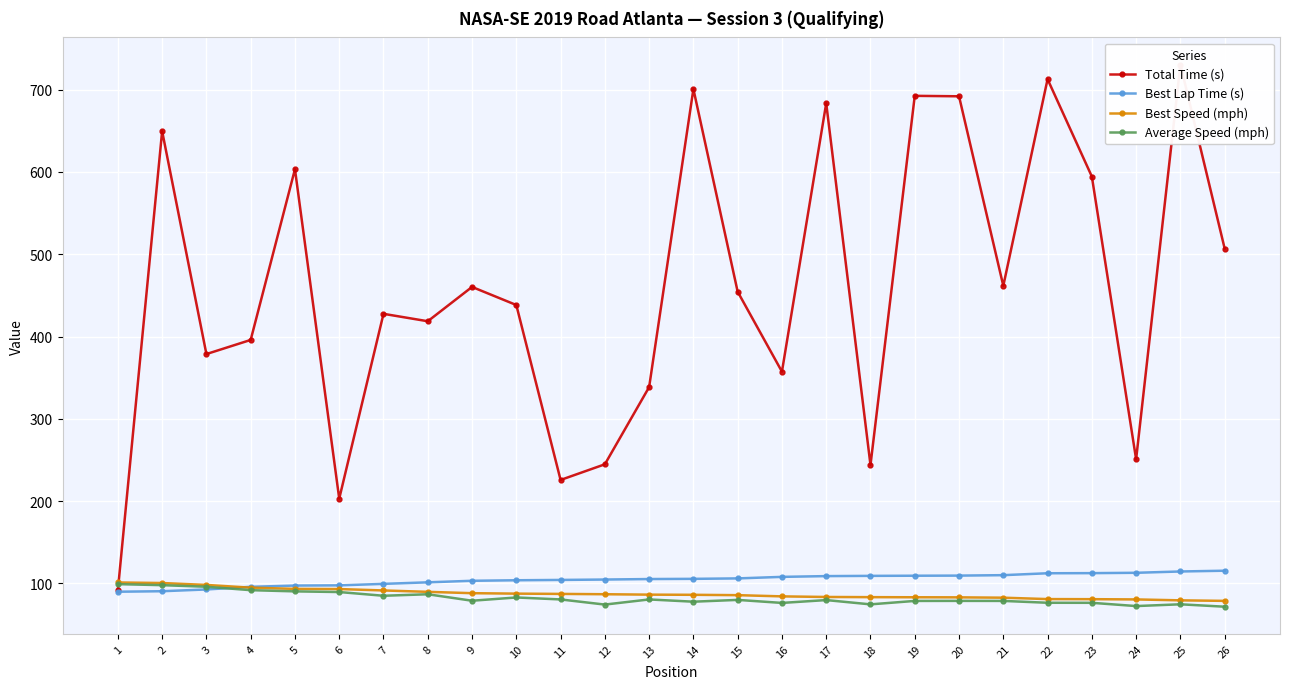

Reading left to right, list all the values displayed in this chart.

Total Time (s): 1=91.6	2=649.6	3=378.7	4=395.8	5=603.4	6=202.9	7=427.6	8=418.6	9=460.3	10=438.3	11=225.6	12=244.7	13=338.5	14=700.8	15=454.4	16=357.3	17=683.5	18=243.8	19=692.5	20=692.0	21=461.6	22=712.8	23=594.5	24=250.8	25=730.6	26=507.0
Best Lap Time (s): 1=89.8	2=90.4	3=92.5	4=95.8	5=97.3	6=97.5	7=99.3	8=101.2	9=103.1	10=103.7	11=104.1	12=104.6	13=105.2	14=105.4	15=106.0	16=107.8	17=108.8	18=109.1	19=109.2	20=109.4	21=109.9	22=112.2	23=112.4	24=112.8	25=114.4	26=115.3
Best Speed (mph): 1=101.0	2=100.4	3=98.0	4=94.7	5=93.3	6=93.0	7=91.3	8=89.6	9=88.0	10=87.5	11=87.1	12=86.7	13=86.2	14=86.0	15=85.6	16=84.1	17=83.4	18=83.2	19=83.0	20=82.9	21=82.5	22=80.8	23=80.7	24=80.4	25=79.3	26=78.7
Average Speed (mph): 1=99.0	2=97.8	3=95.8	4=91.7	5=90.2	6=89.4	7=84.9	8=86.7	9=78.8	10=82.8	11=80.4	12=74.2	13=80.4	14=77.7	15=79.9	16=76.2	17=79.6	18=74.4	19=78.6	20=78.7	21=78.6	22=76.4	23=76.3	24=72.3	25=74.5	26=71.6